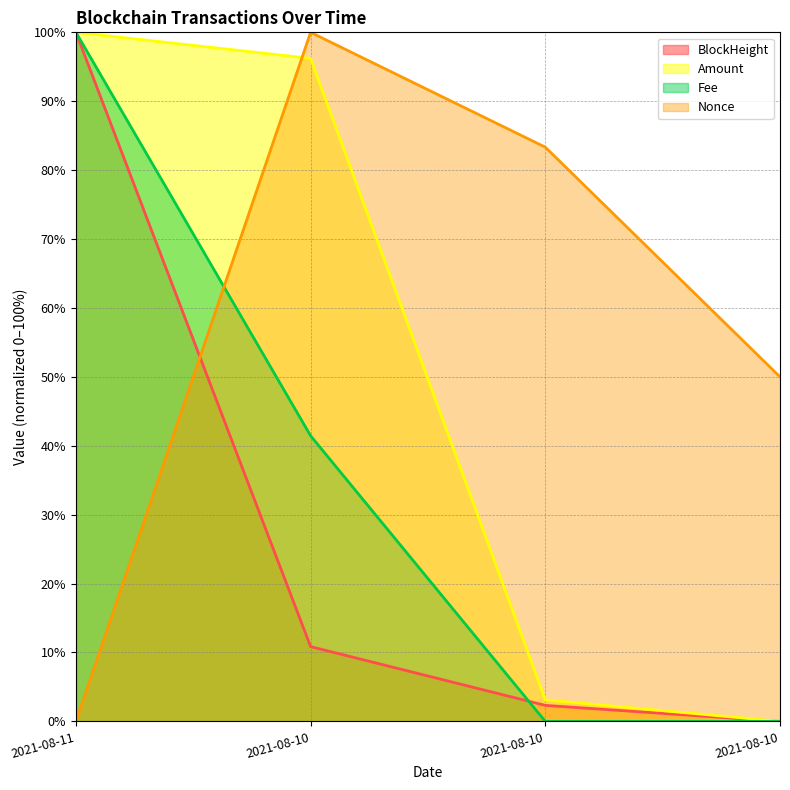

At which label does BlockHeight reach its minimum?

2021-08-10